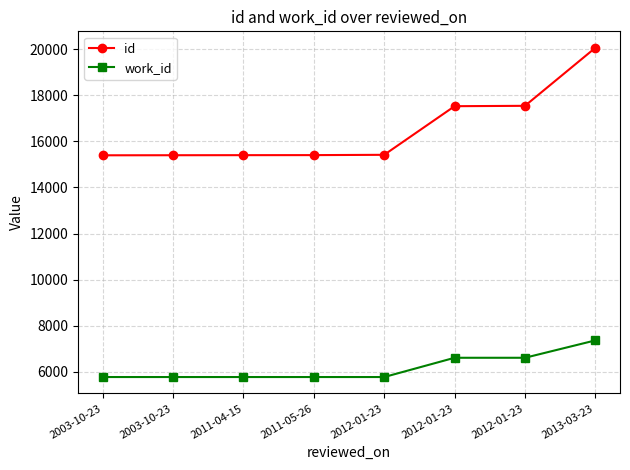

List the series in order of their peak value, highest first.

id, work_id